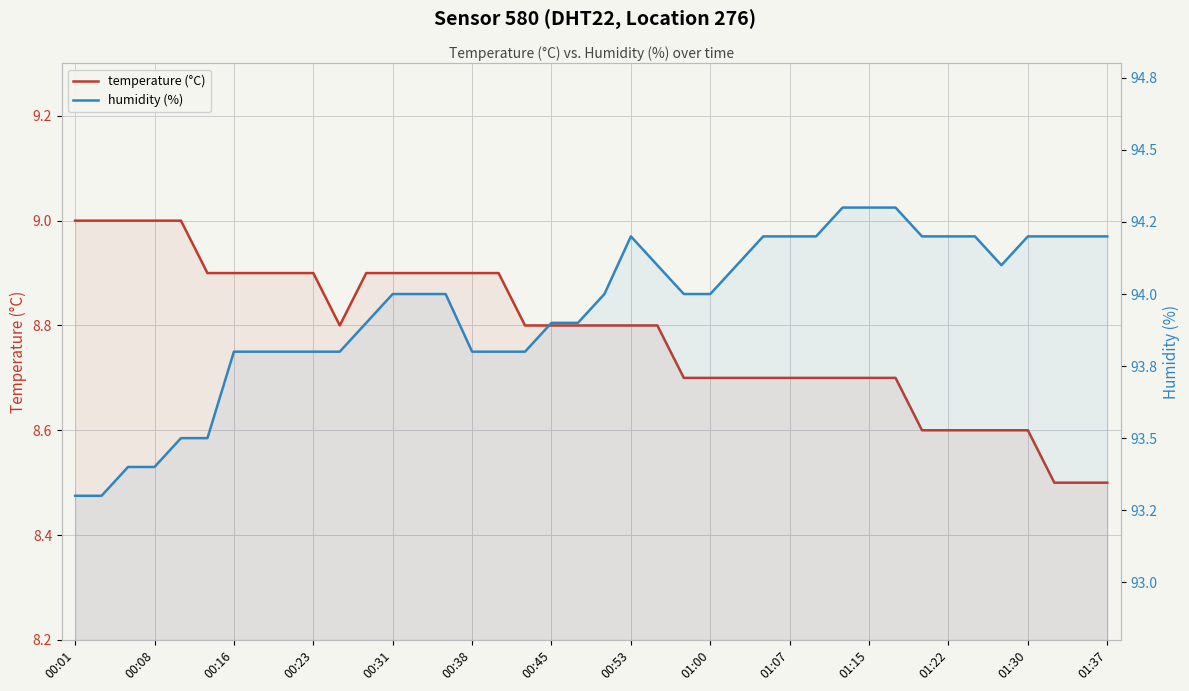

True or false: temperature (°C) and humidity (%) cross at least once.

False